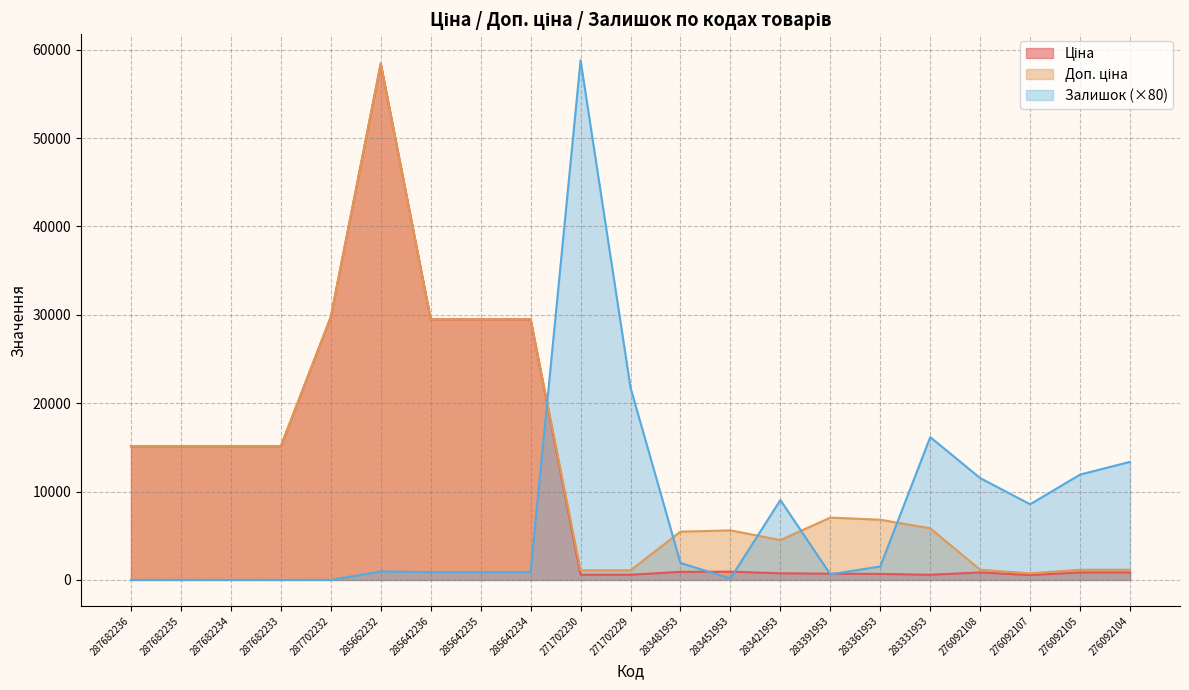

At which label does Залишок reach its peak?

271702230